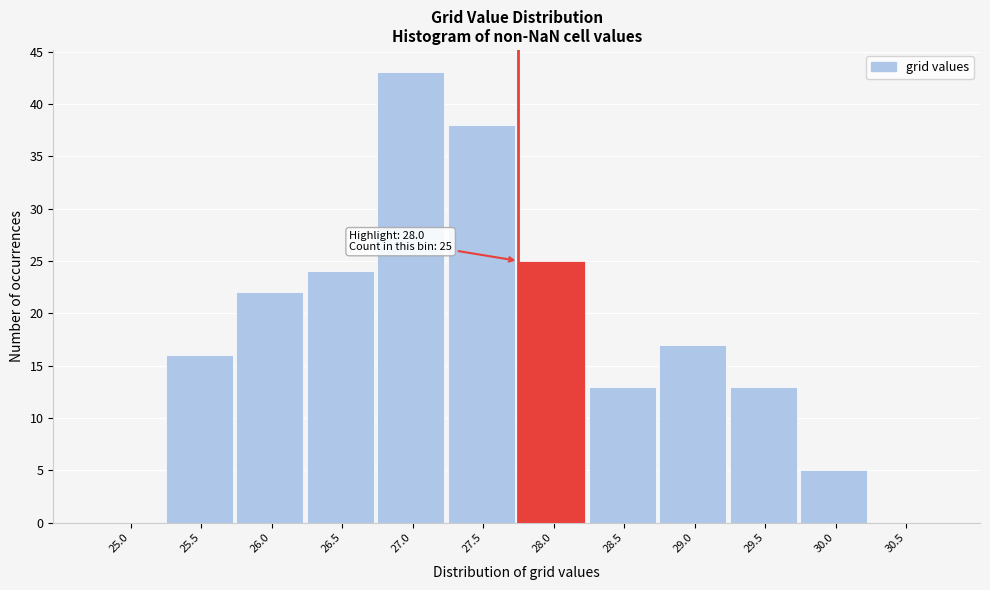

Reading right to left, list all the values displayed in this chart.

30.5=0	30.0=5	29.5=13	29.0=17	28.5=13	28.0=25	27.5=38	27.0=43	26.5=24	26.0=22	25.5=16	25.0=0